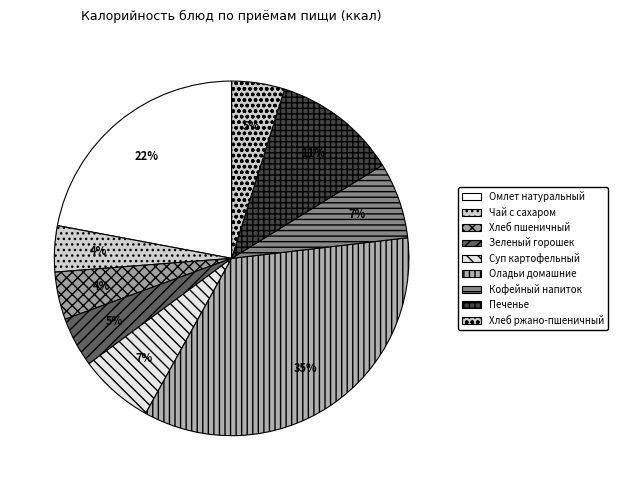

True or false: Печенье accounts for 19% of the total.

False